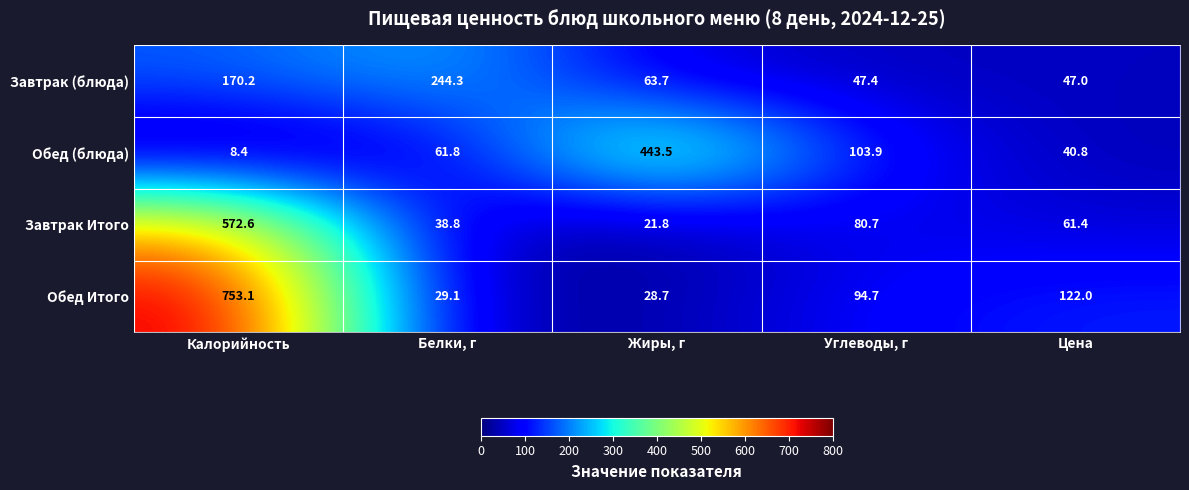

Read the Завтрак Итого value at Калорийность.

572.6